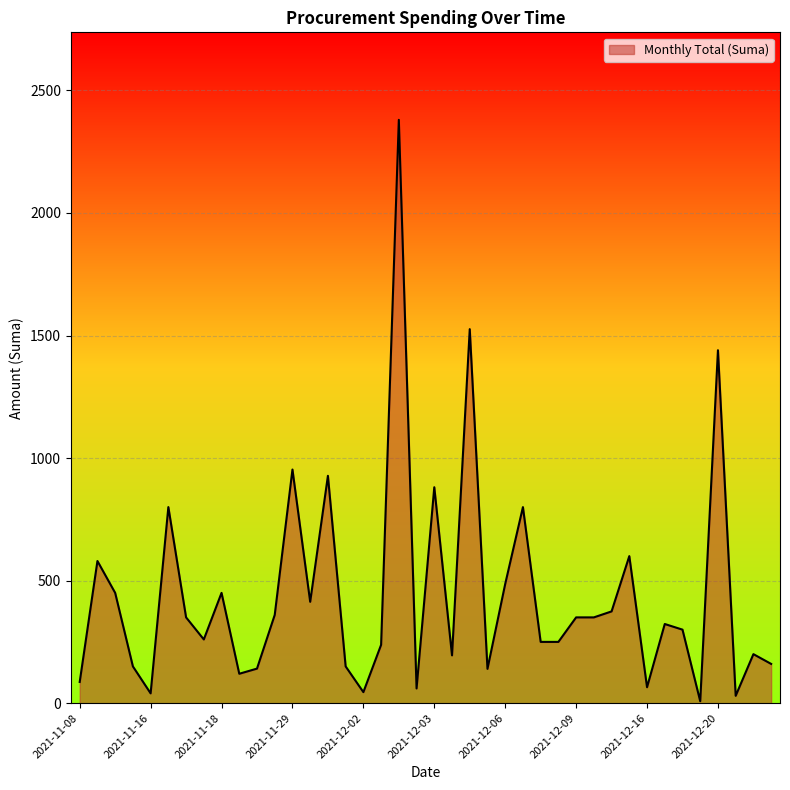

Count the number of categories in the chart.

40